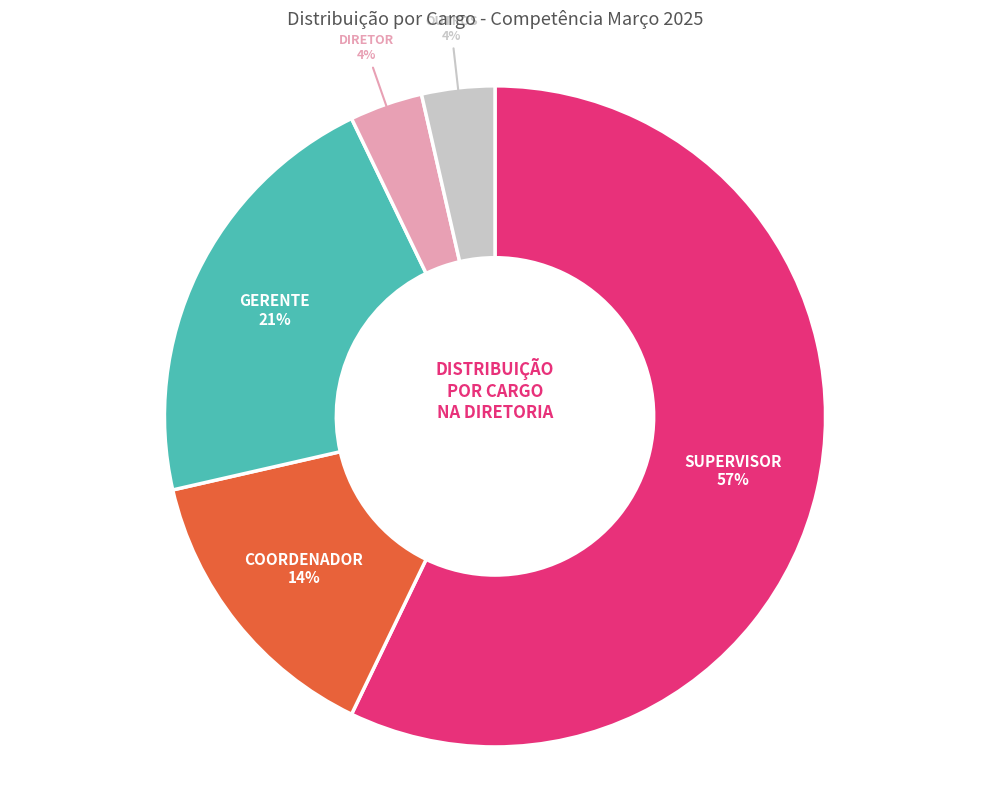

Which slice is the largest?

SUPERVISOR